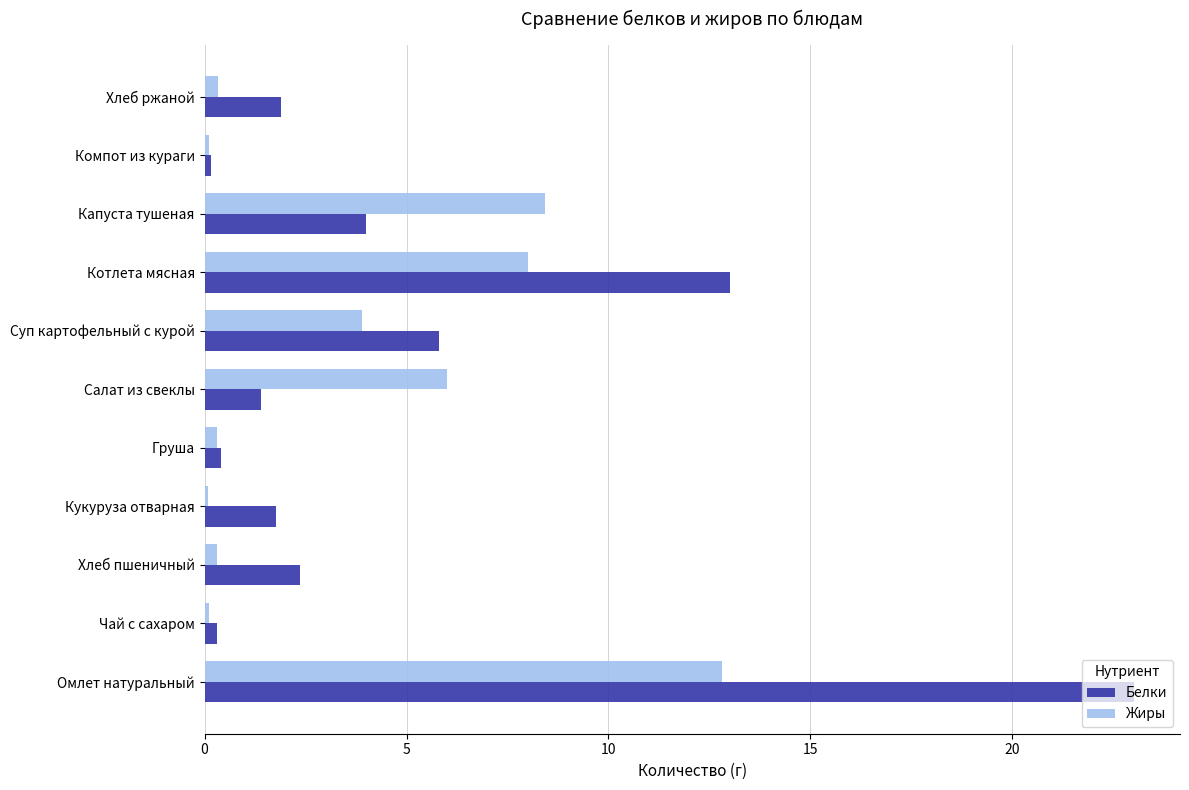

What is the sum of all Белки values?

54.1